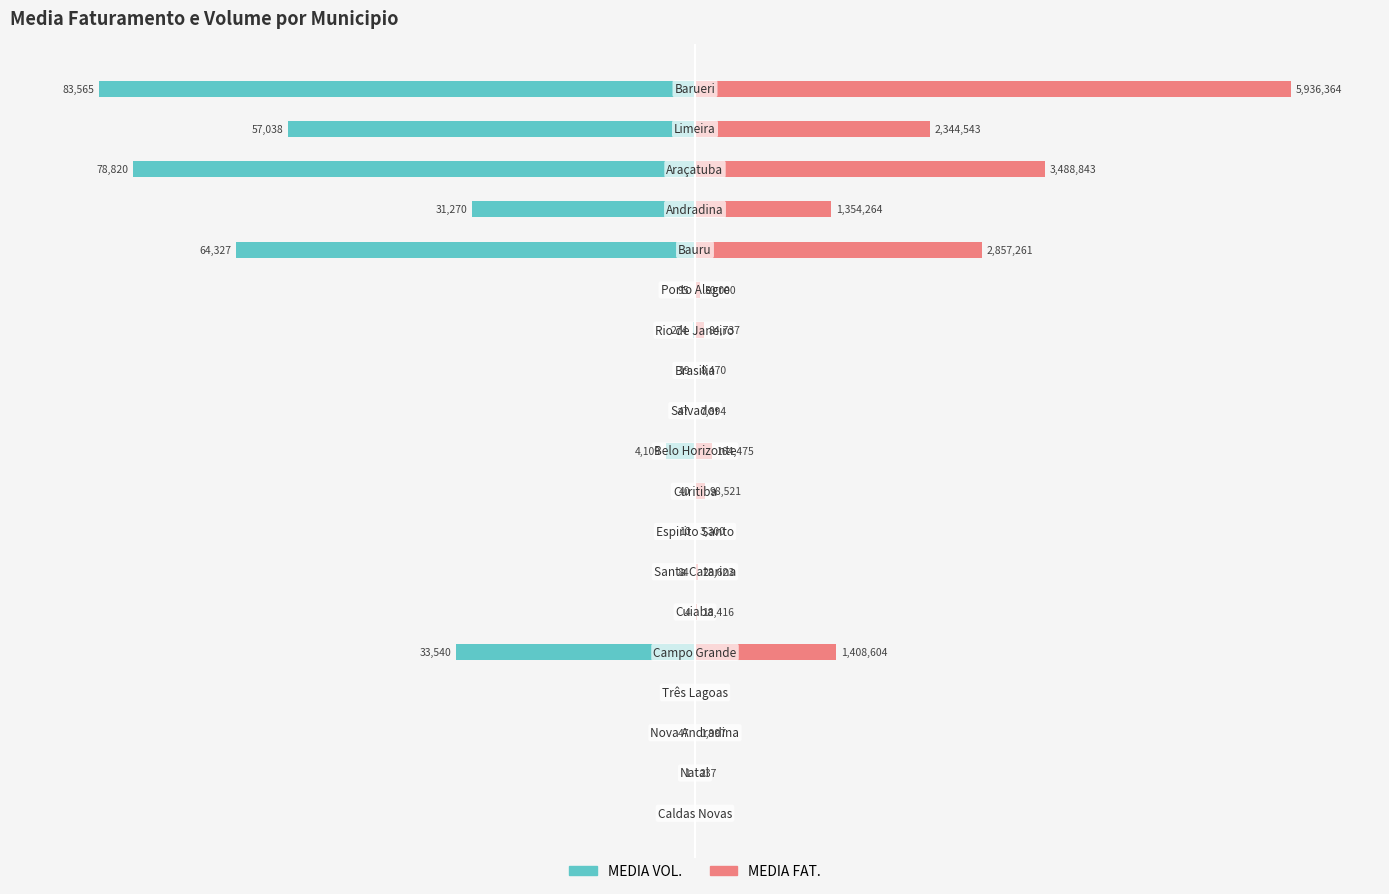

Is it true that MEDIA FAT. equals 0.1 at 7?

False